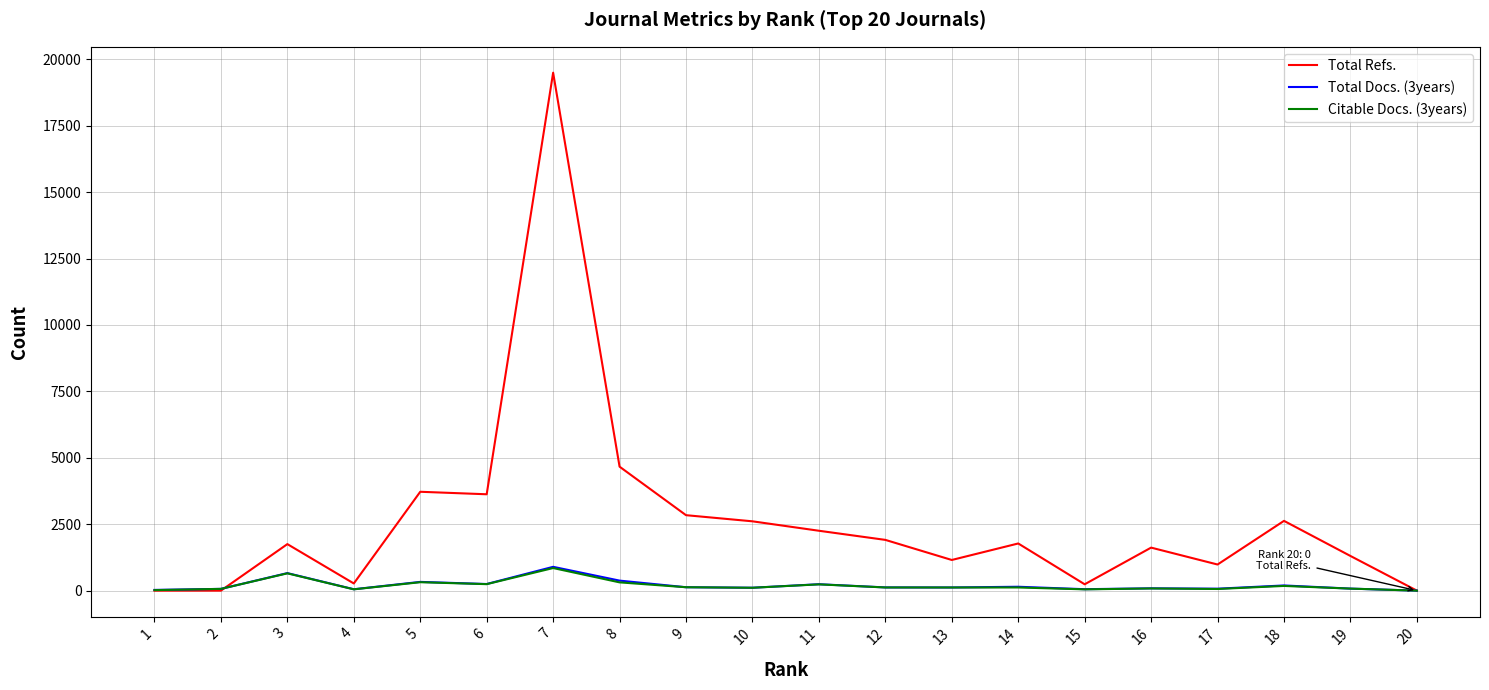

Where is the first local maximum for Total Docs. (3years)?

3